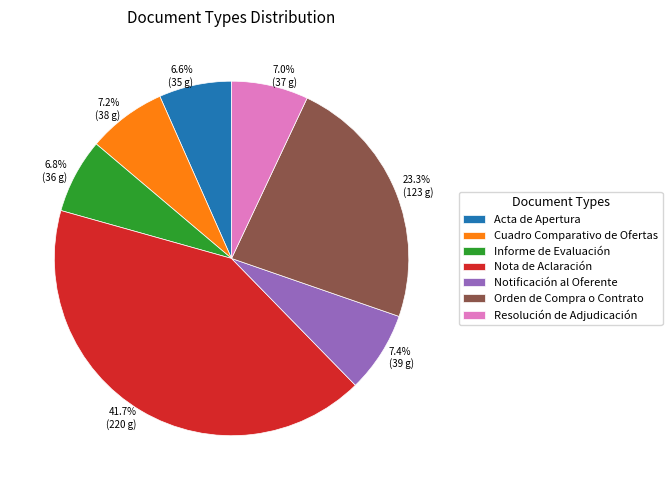

What percentage is the Notificación al Oferente slice, to the nearest percent?

7%